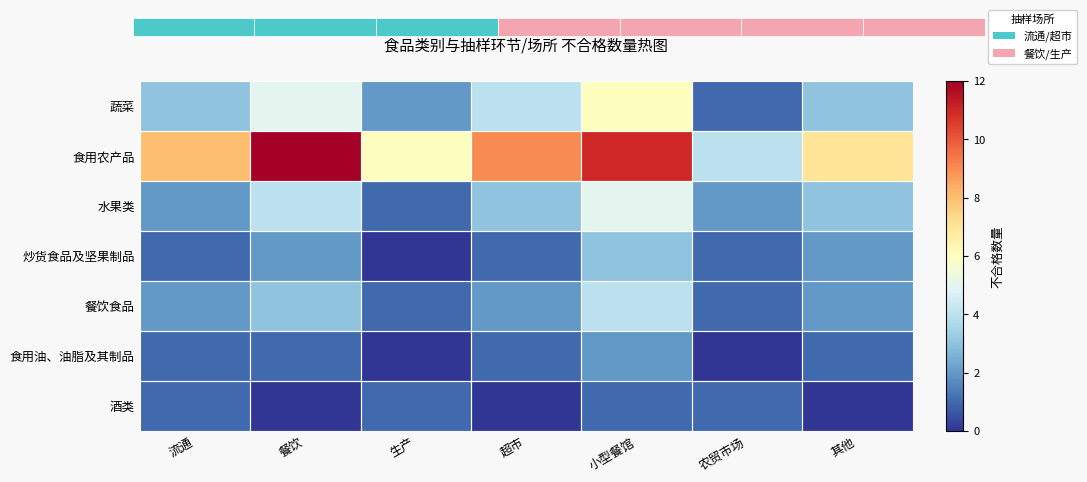

Is it true that 食用农产品 equals 6 at 生产?

True